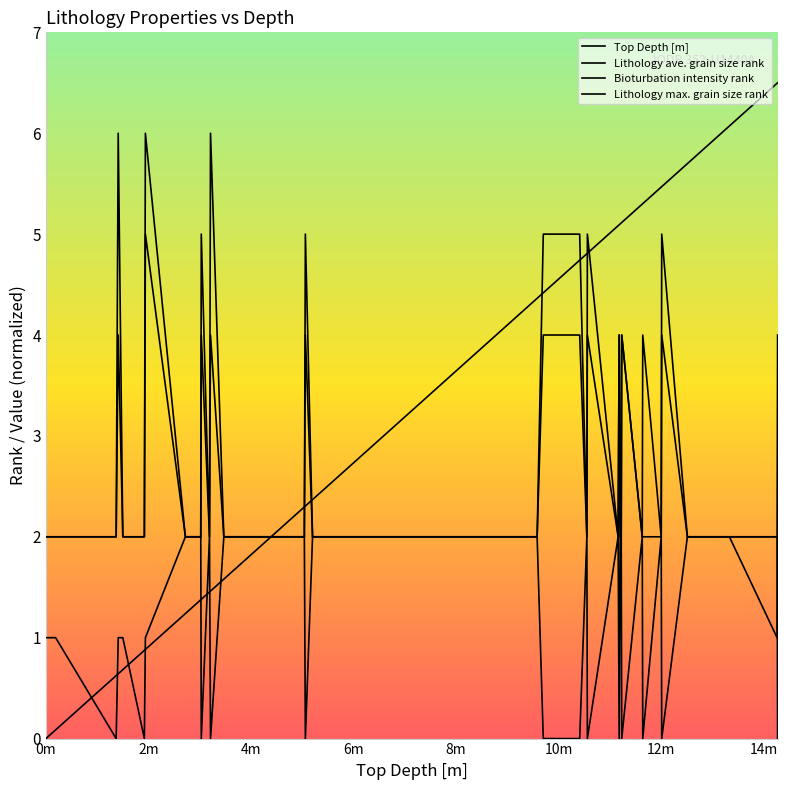

How many values in the Top Depth [m] series are below 4?

20